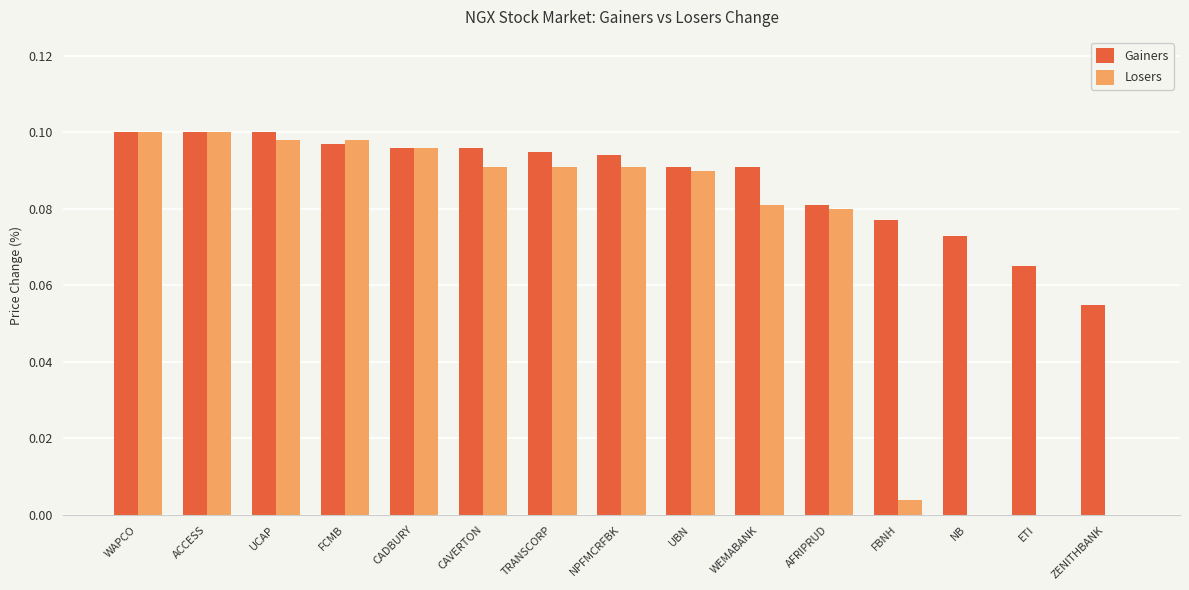

Is it true that Gainers equals 0.1 at ZENITHBANK?

True